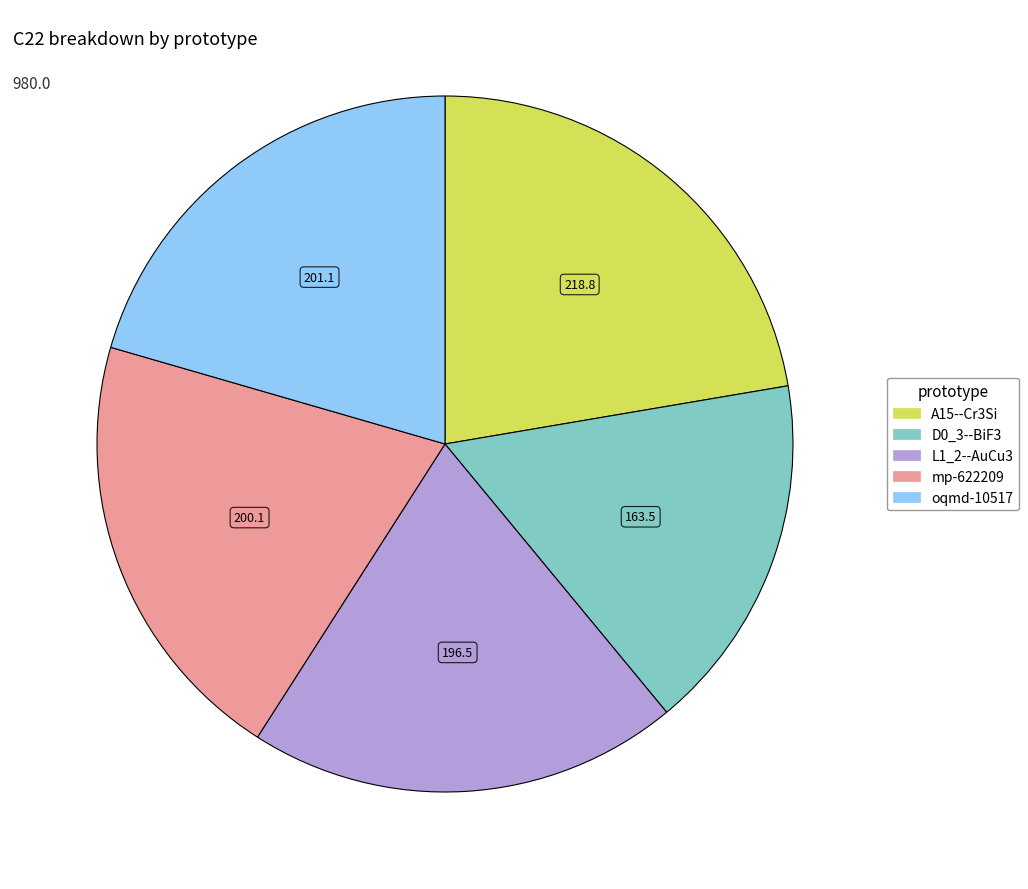

What is the ratio of the value at A15--Cr3Si to the value at L1_2--AuCu3?

1.1